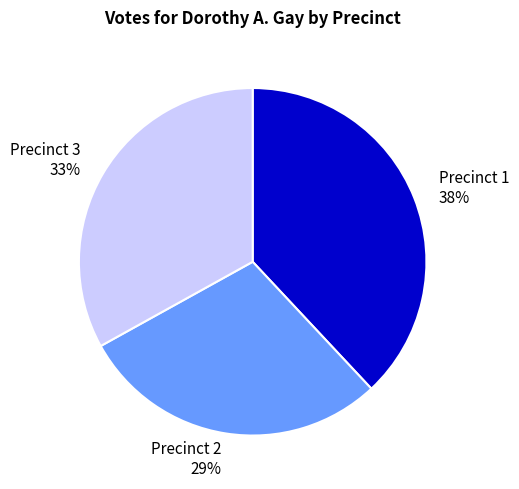

What is the largest slice in the pie chart?

Precinct 1